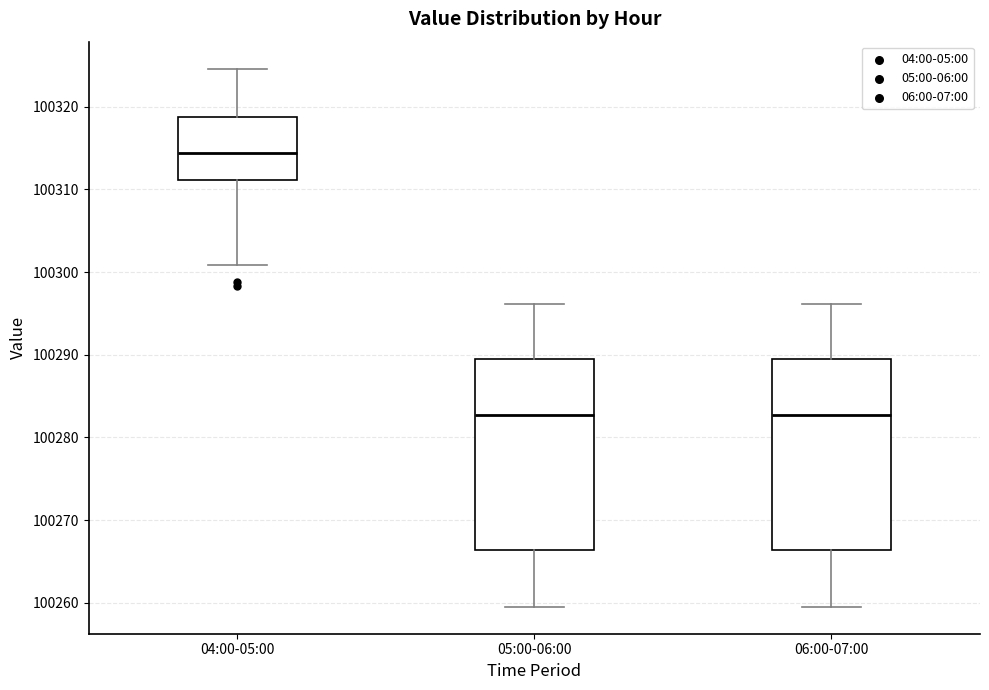

Where is the lower edge of the box for 05:00-06:00 on the y-axis? The values are not printed on the chart, so give them approximately, as read against the axis.

100266